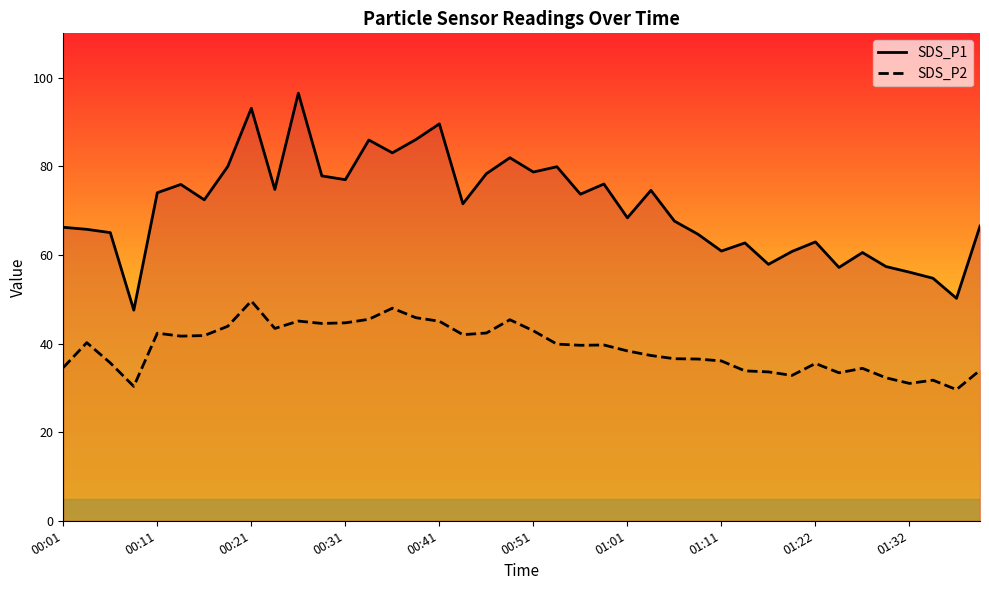

True or false: SDS_P2 has a value of 58.6 at 01:01.

False